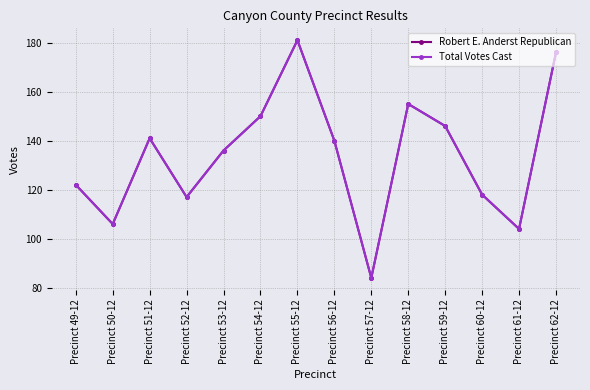

Does the chart have visible grid lines?

Yes